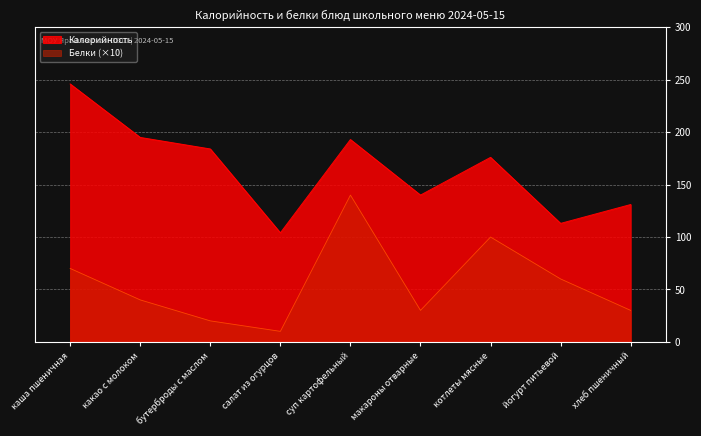

Rank the series by their maximum value, from highest to lowest.

Калорийность, Белки (×10)